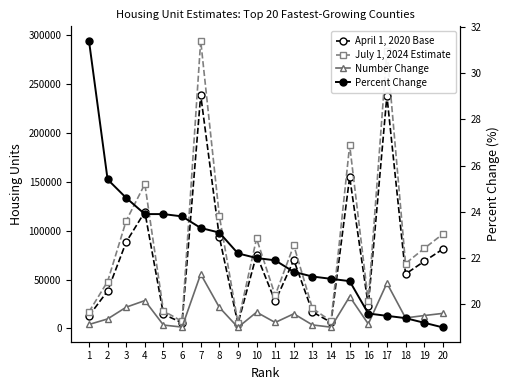

Where is Number Change nearest to the value 28309?

4